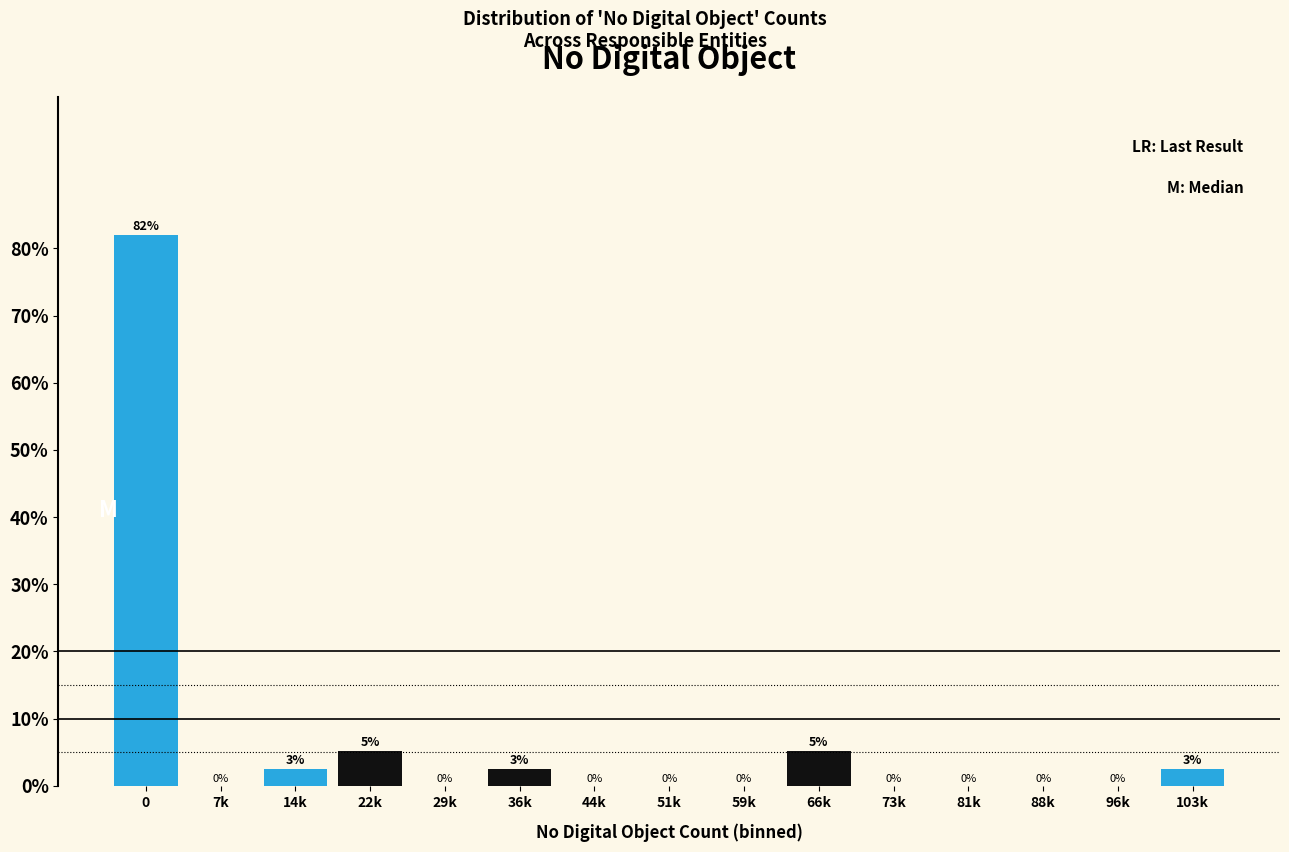

True or false: the data shows 0.0 at 73k.

True